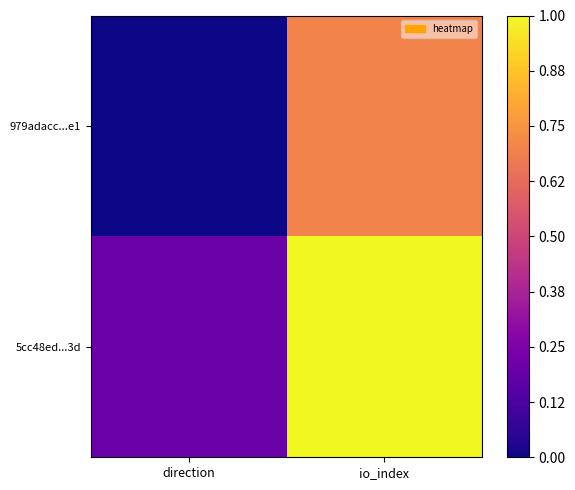

Between direction and io_index, which is larger?

io_index